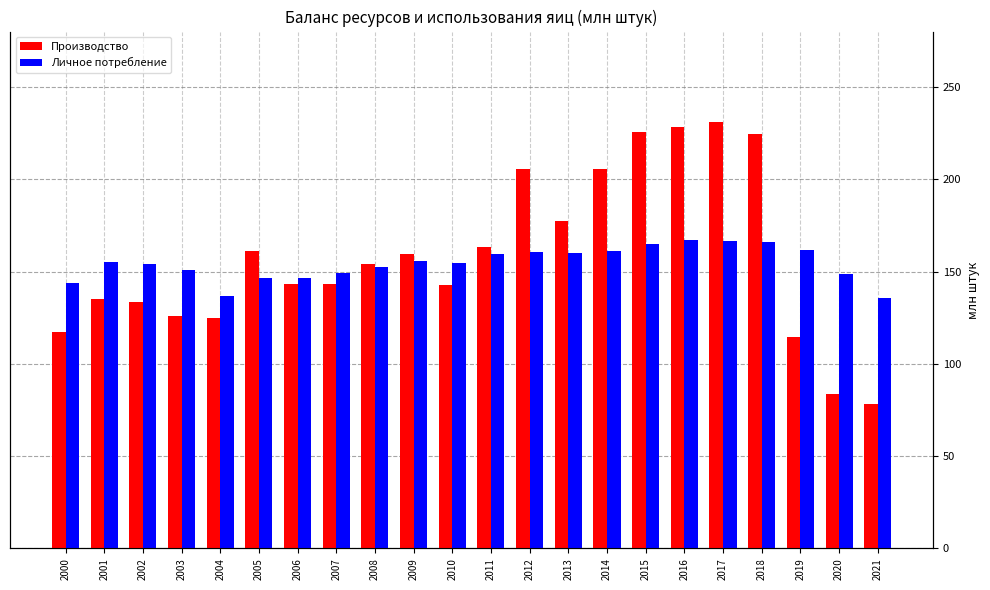

What is the difference between the second highest and second lowest values in the Личное потребление series?

29.6